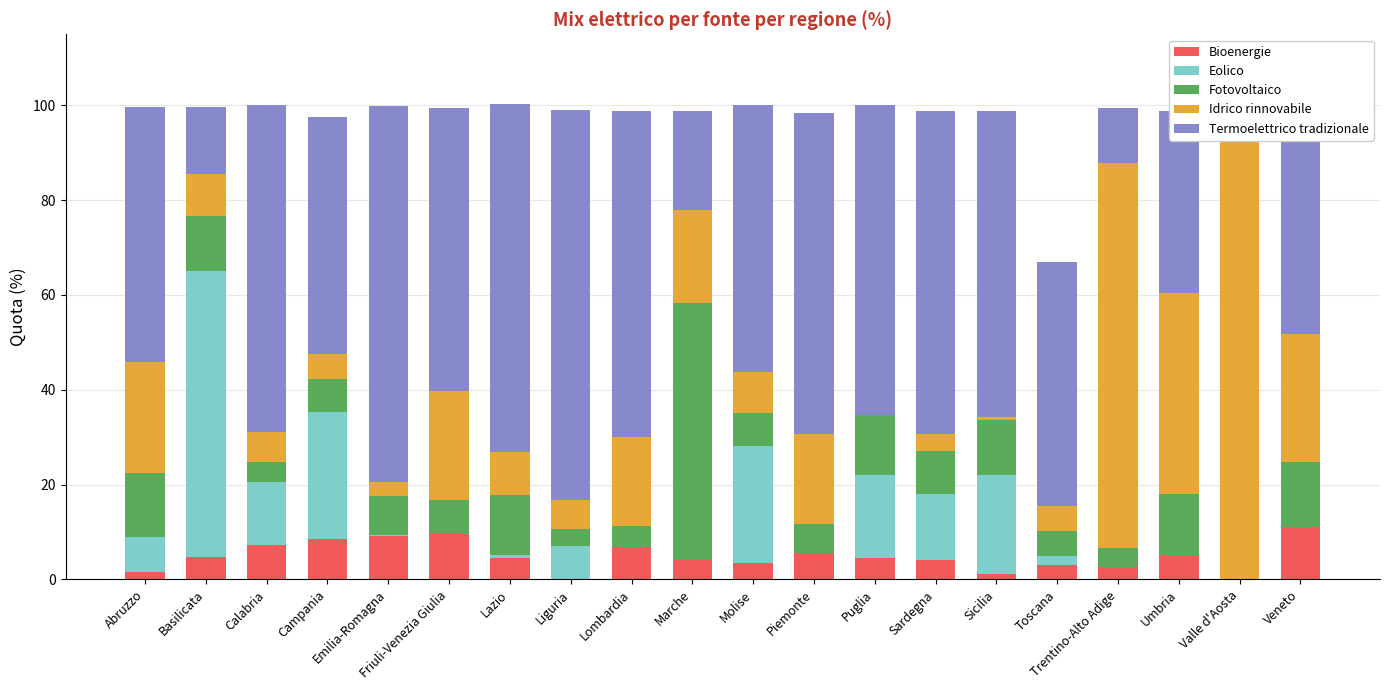

How many bars are there in total?

100